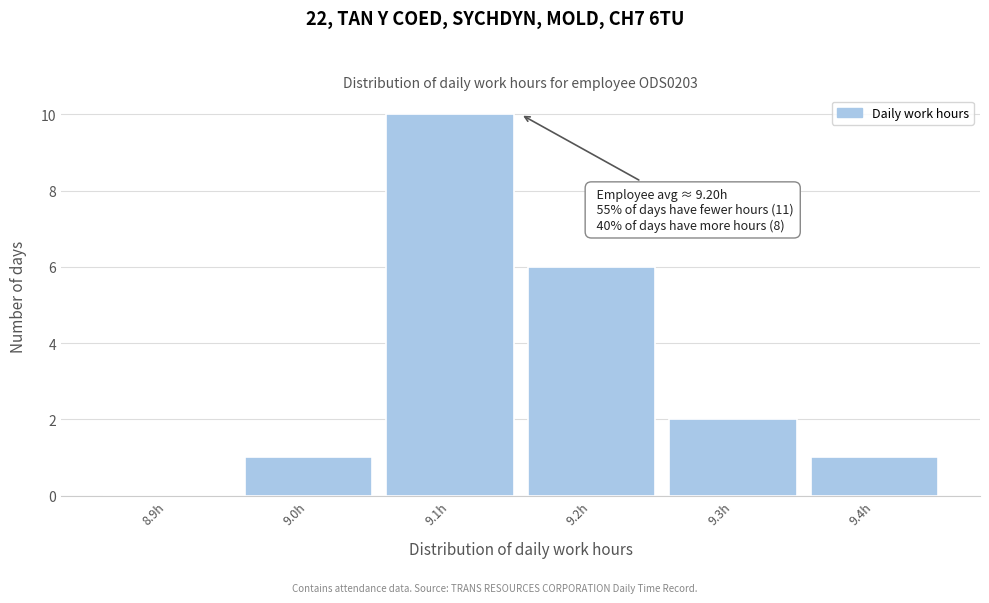

Reading right to left, extract all data points from this chart.

9.4h=1	9.3h=2	9.2h=6	9.1h=10	9.0h=1	8.9h=0